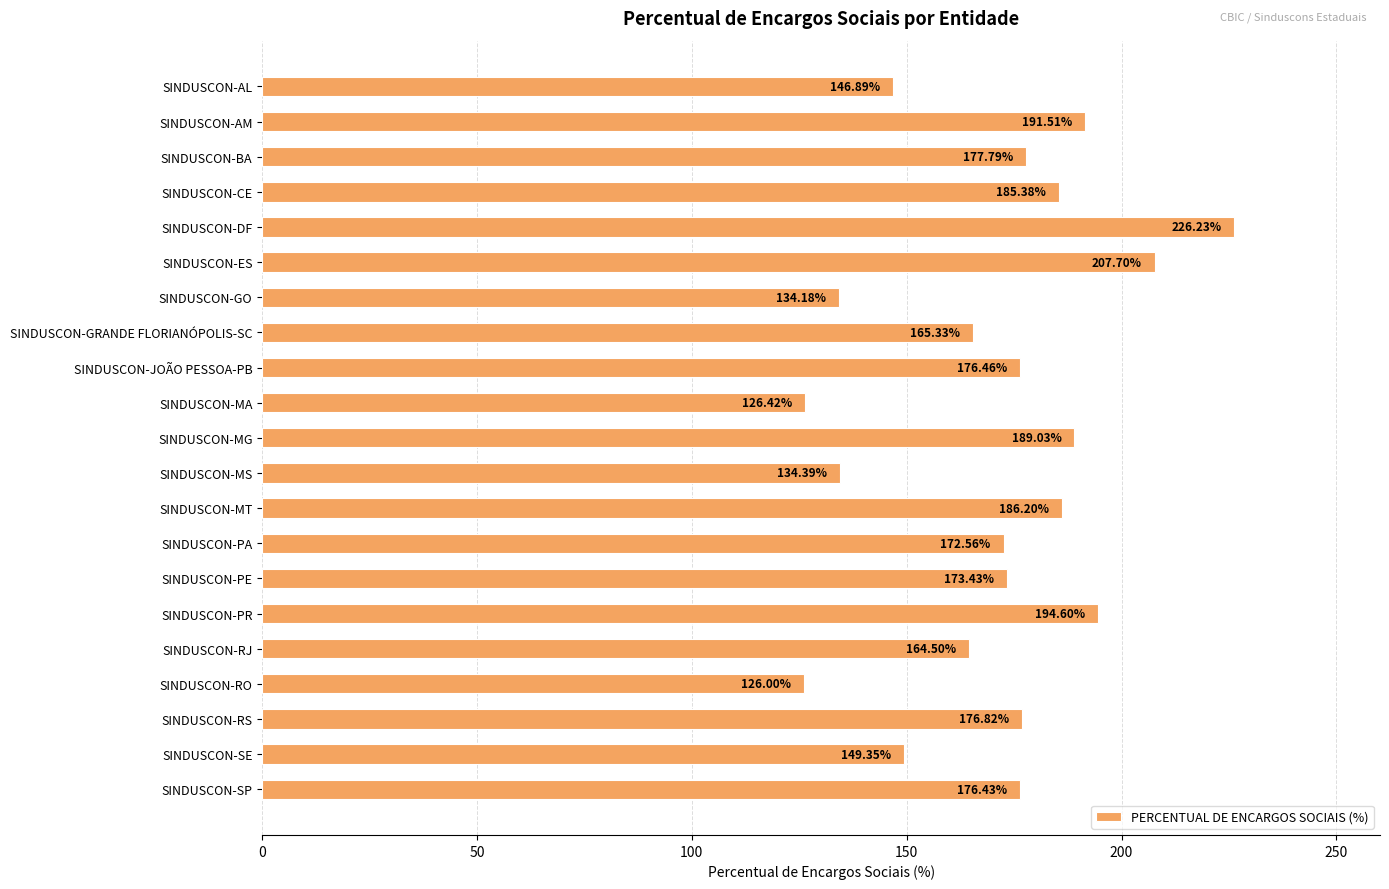

What is the sum of all values?

3581.2